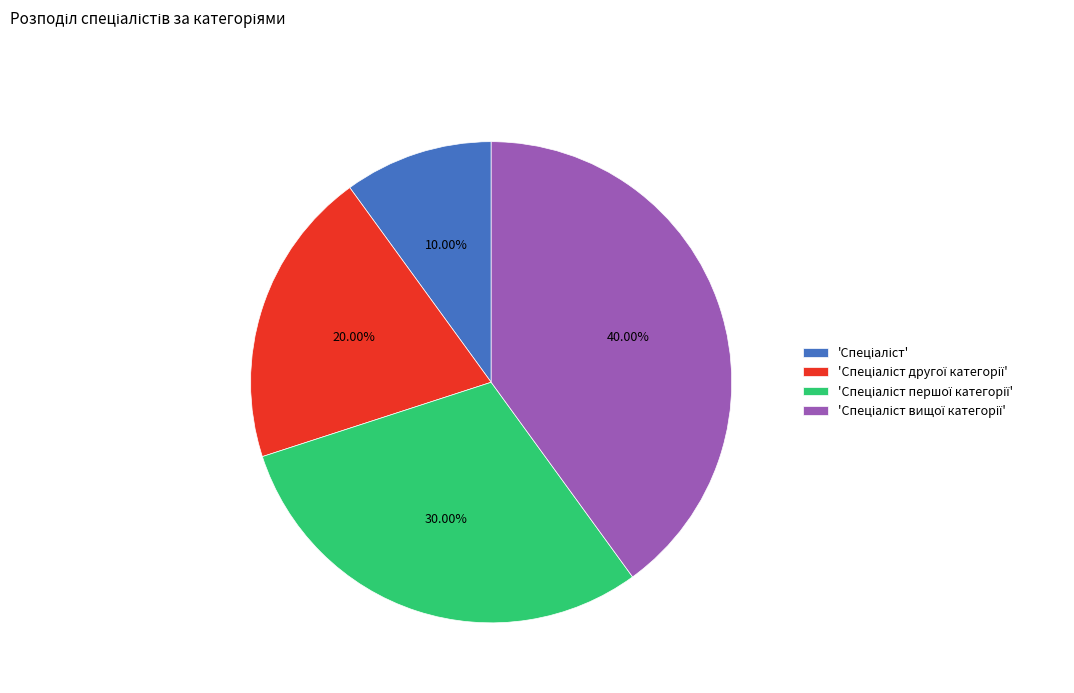

Is there any slice that represents more than half of the pie?

No